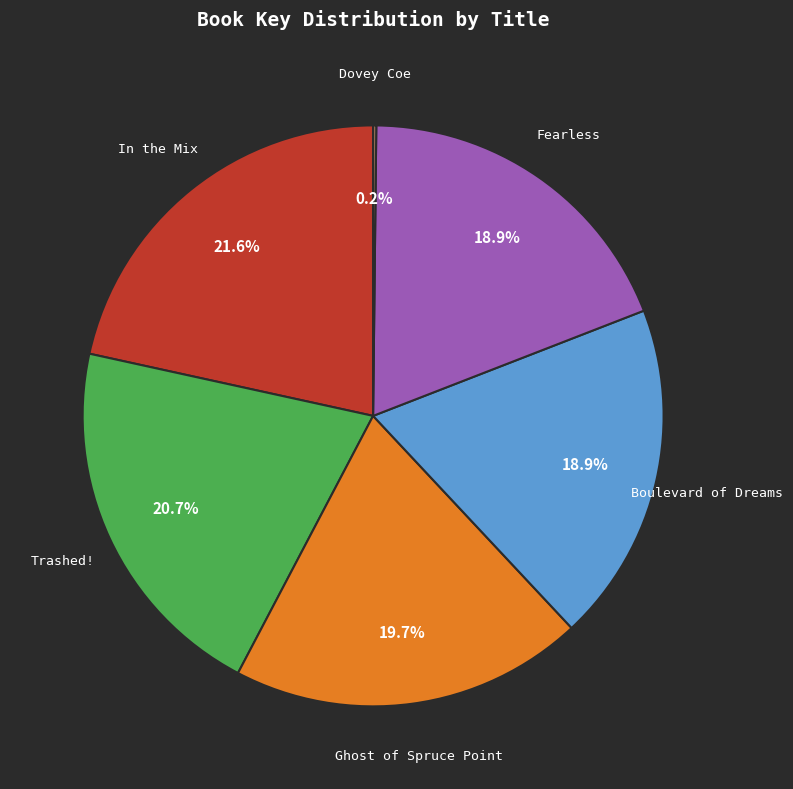

Does In the Mix represent more than half of the total?

No